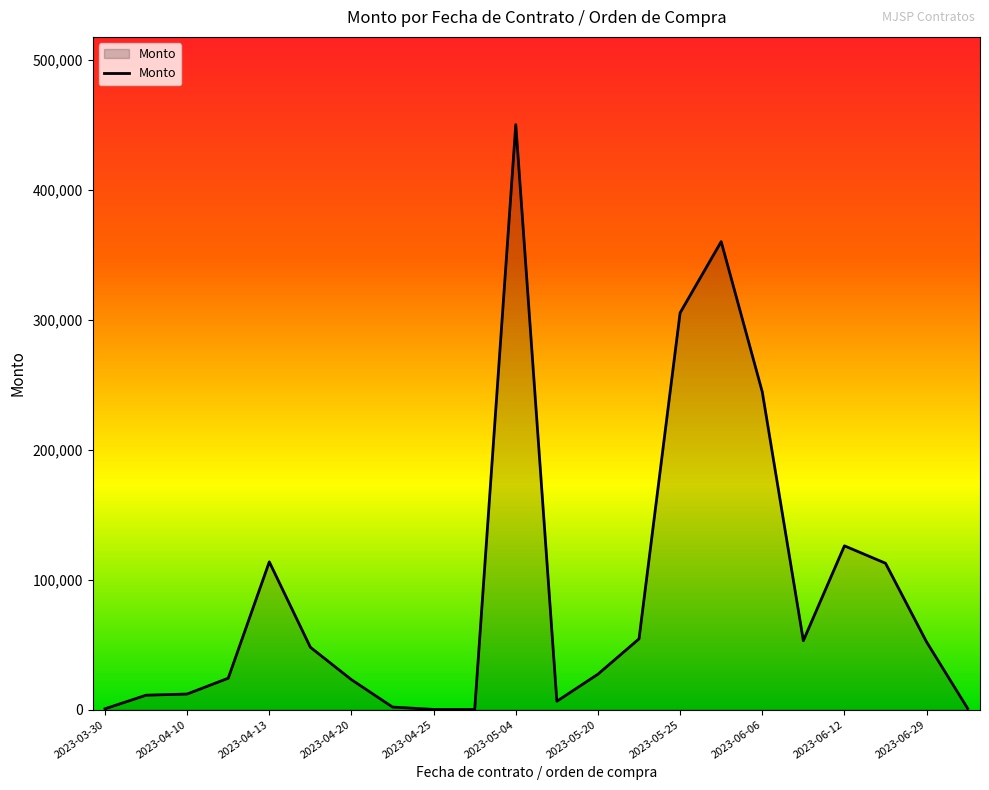

What is the difference between the maximum and minimum values?

449883.9